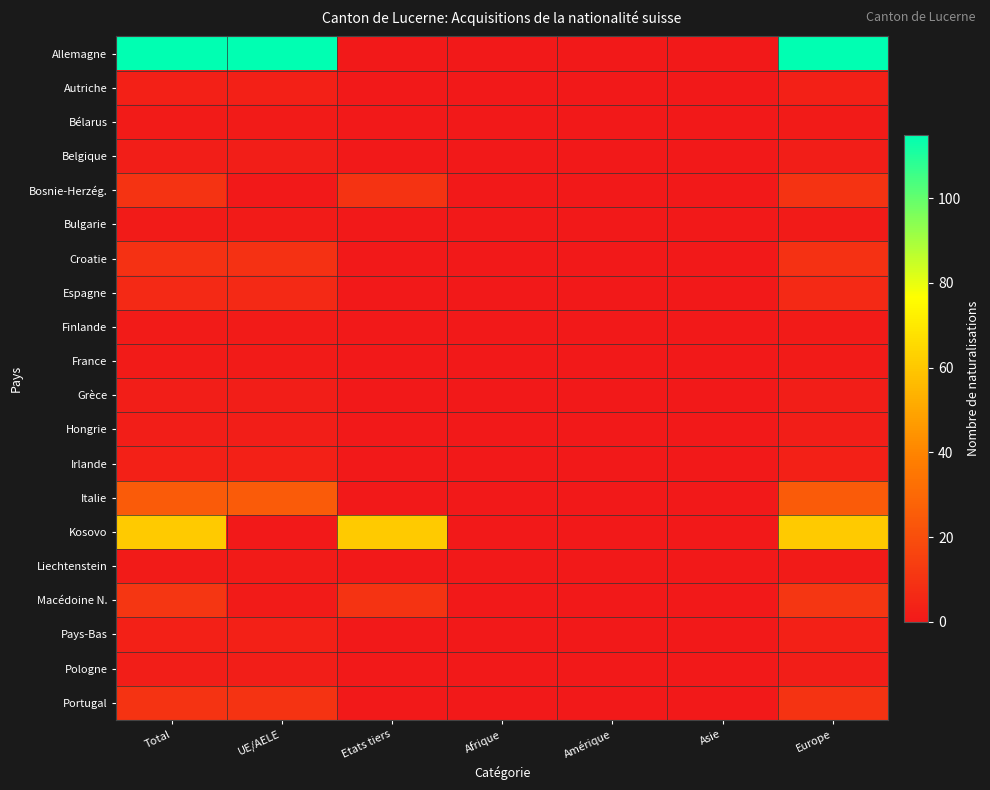

How many distinct data groups are displayed?

20